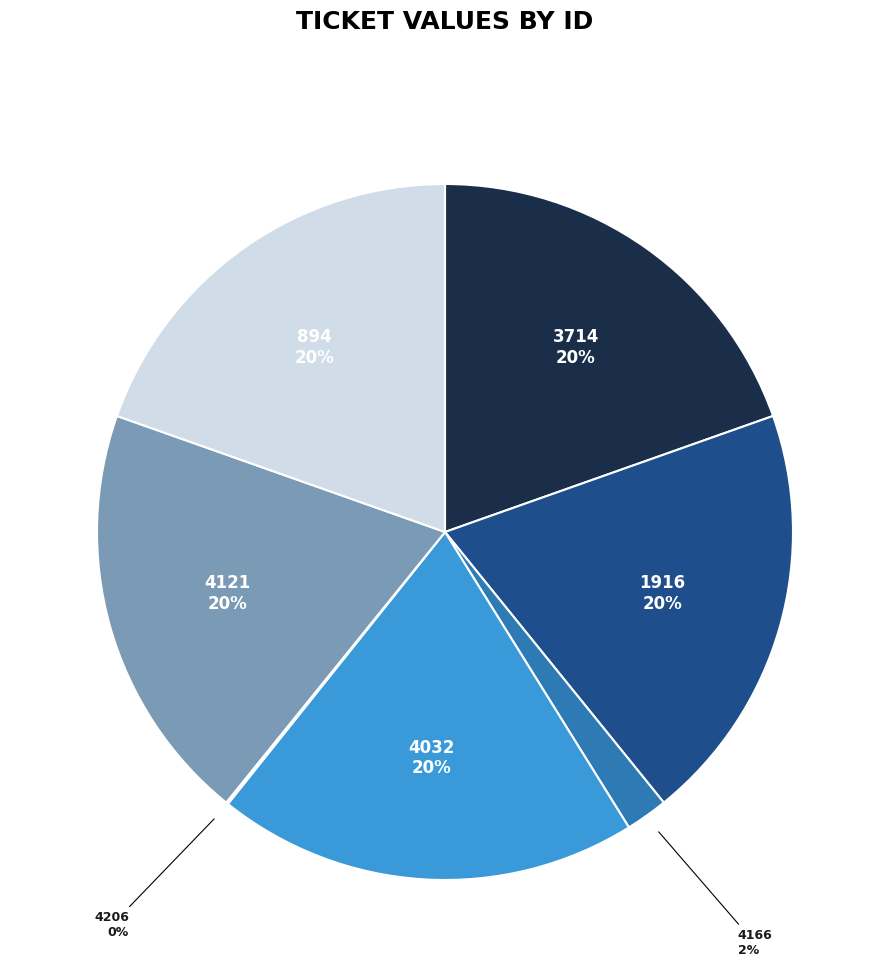

To the nearest percent, what is the difference between the largest and smallest slice percentages?

20%